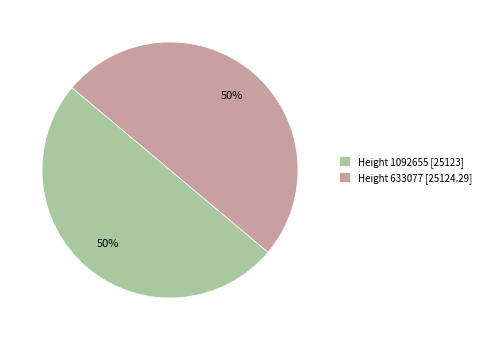

How many slices are in this pie chart?

2